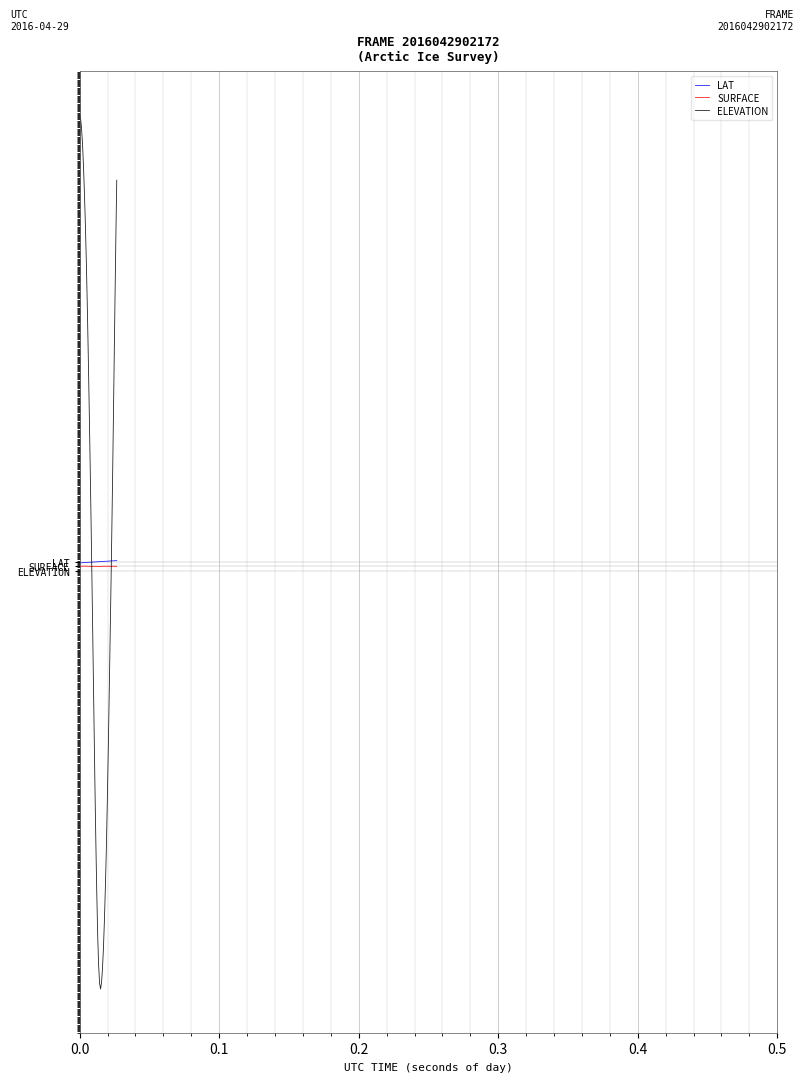

Does the chart display data point markers on the line(s)?

No